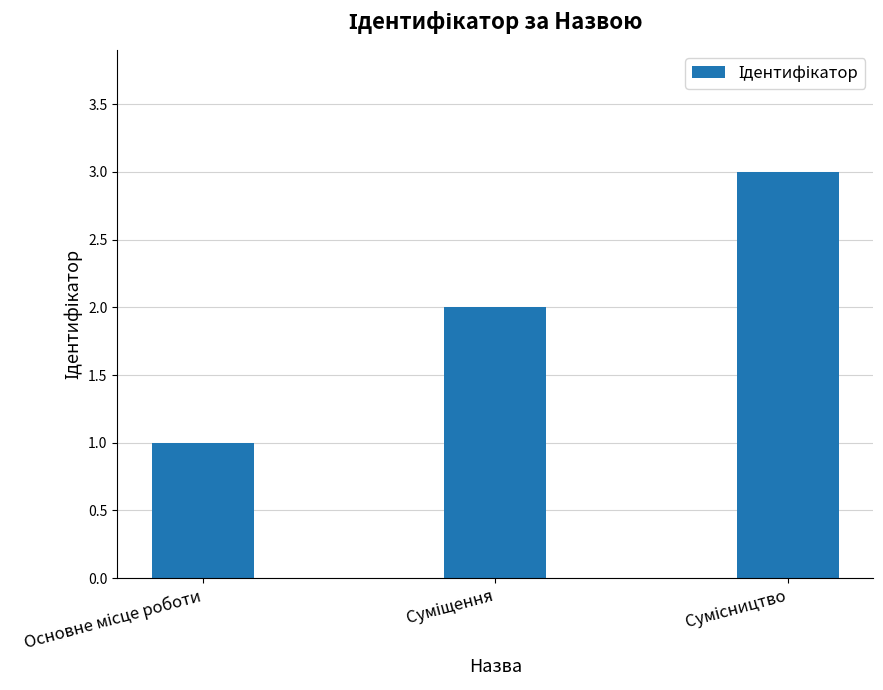

What is the sum of all values?

6